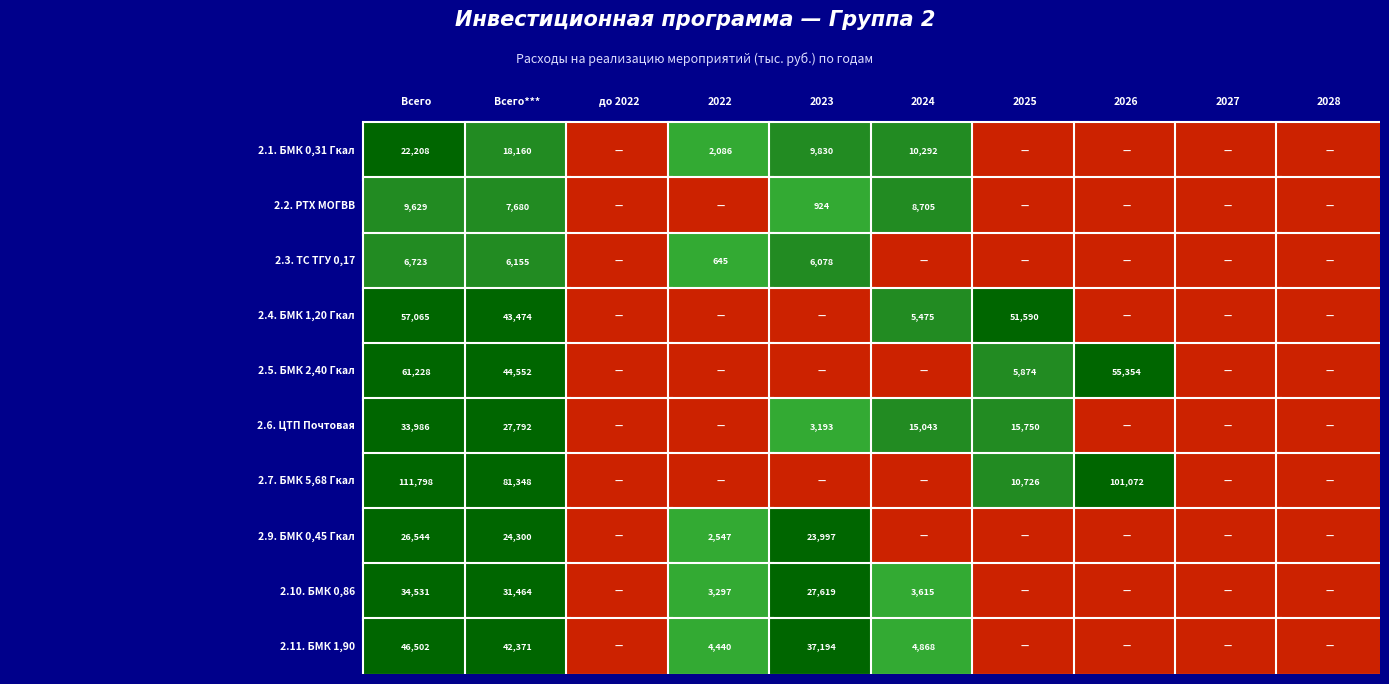

Is the value of 2.2. РТХ МОГВВ at 4 greater than the value of 2.1. БМК 0,31 Гкал at 8?

Yes